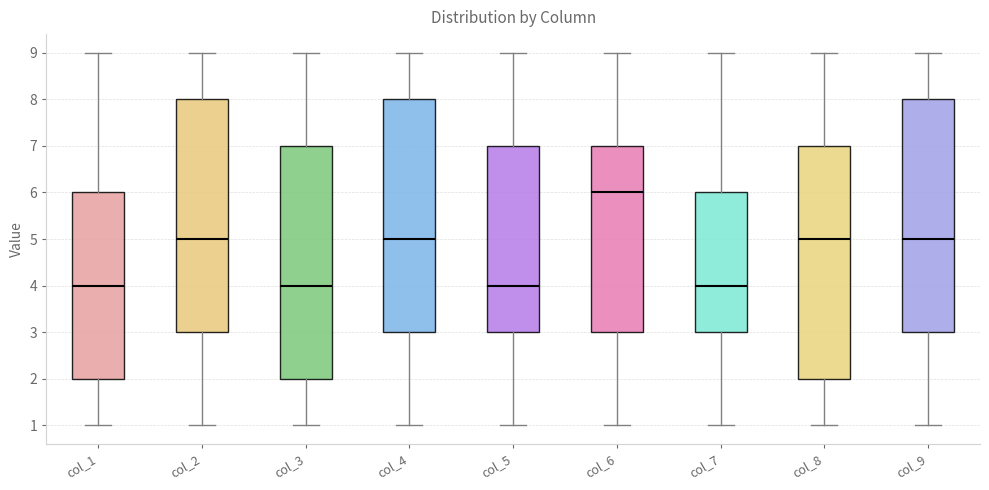

Reading left to right, transcribe this box plot: for each box, give where its median line is, the range the box spans, and where its two whiskers end, as read against the y-axis. The values are not printed on the chart, so give them approximately, as read against the axis.

col_1: median 4, box 2 to 6, whiskers 1 to 9
col_2: median 5, box 3 to 8, whiskers 1 to 9
col_3: median 4, box 2 to 7, whiskers 1 to 9
col_4: median 5, box 3 to 8, whiskers 1 to 9
col_5: median 4, box 3 to 7, whiskers 1 to 9
col_6: median 6, box 3 to 7, whiskers 1 to 9
col_7: median 4, box 3 to 6, whiskers 1 to 9
col_8: median 5, box 2 to 7, whiskers 1 to 9
col_9: median 5, box 3 to 8, whiskers 1 to 9